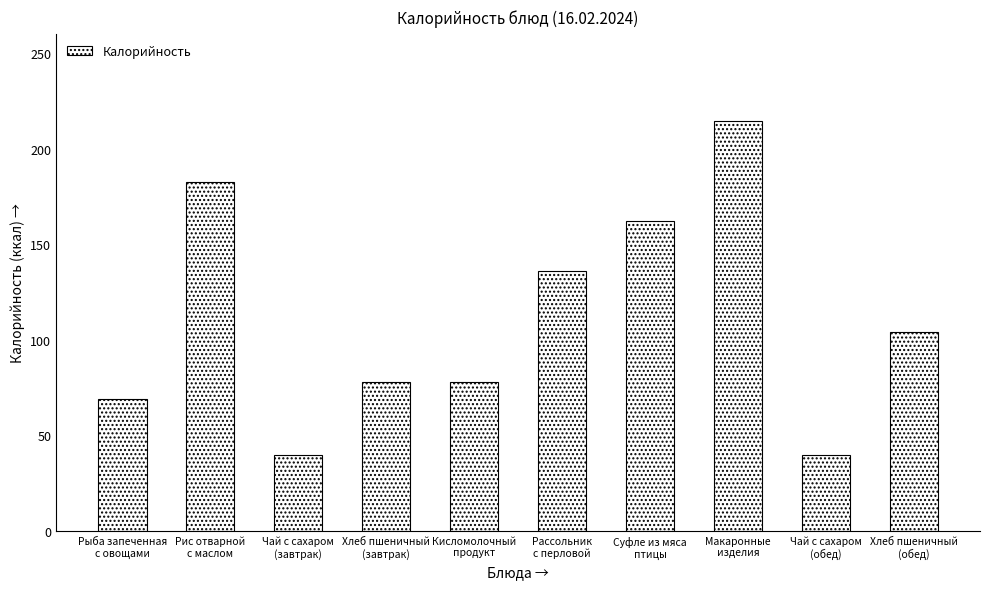

What is the maximum value shown in the chart?

214.5